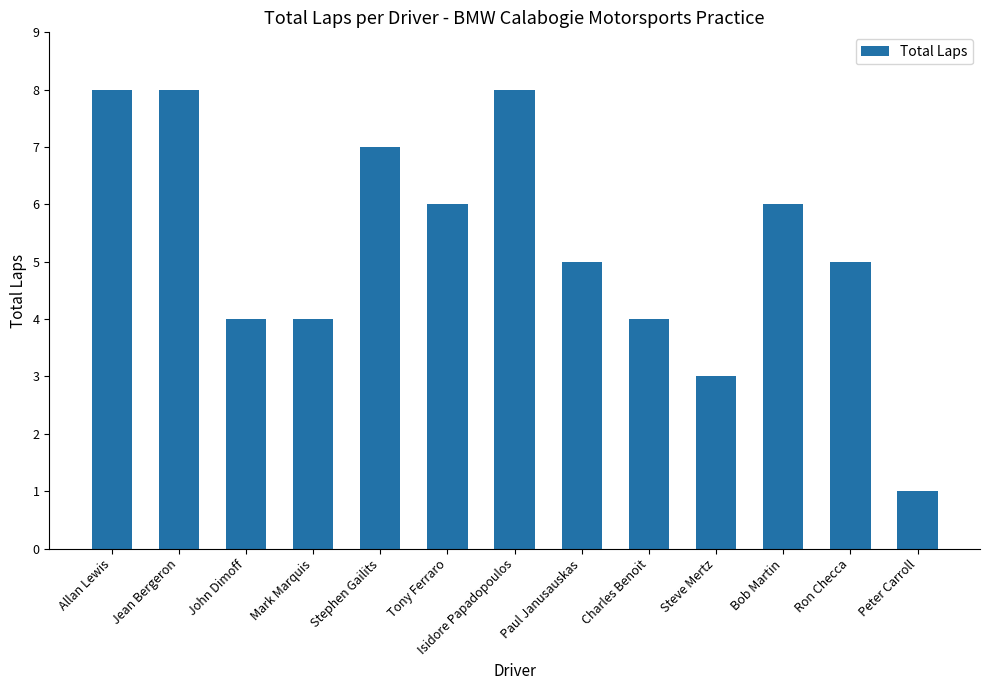

What is the difference between the second highest and second lowest values?

5